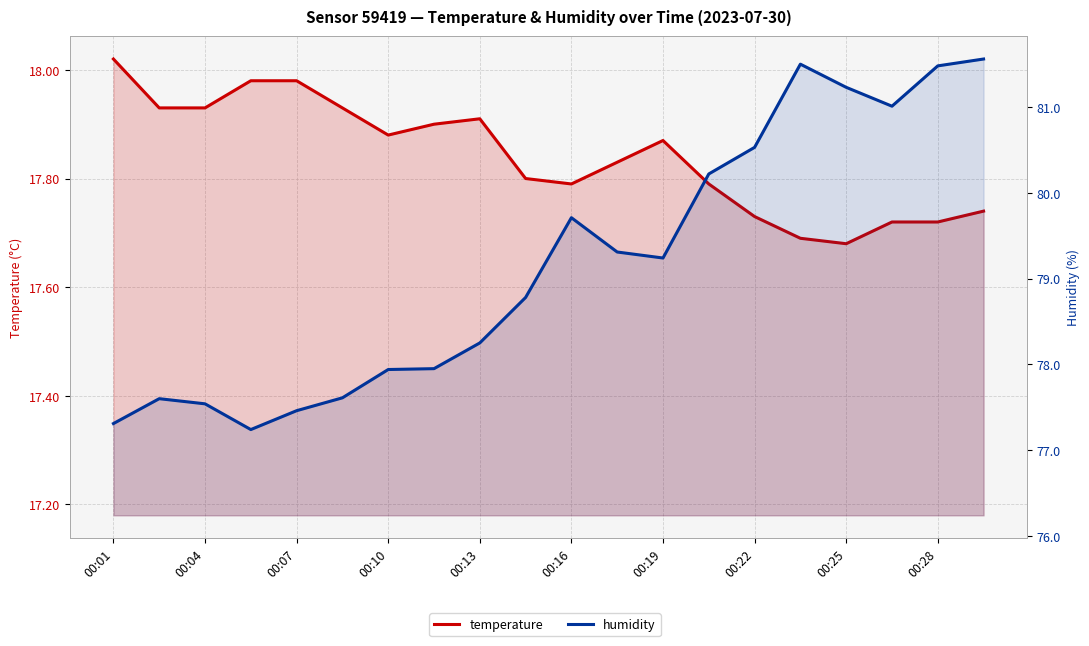

What is the value of the humidity point at the 16th from the left?

81.5